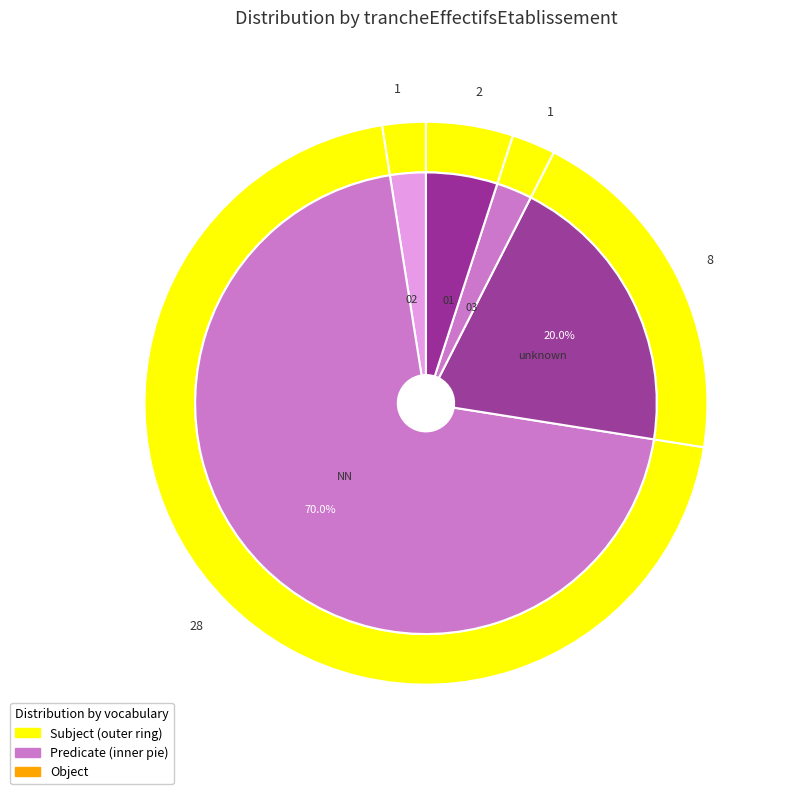

What is the largest slice in the pie chart?

NN